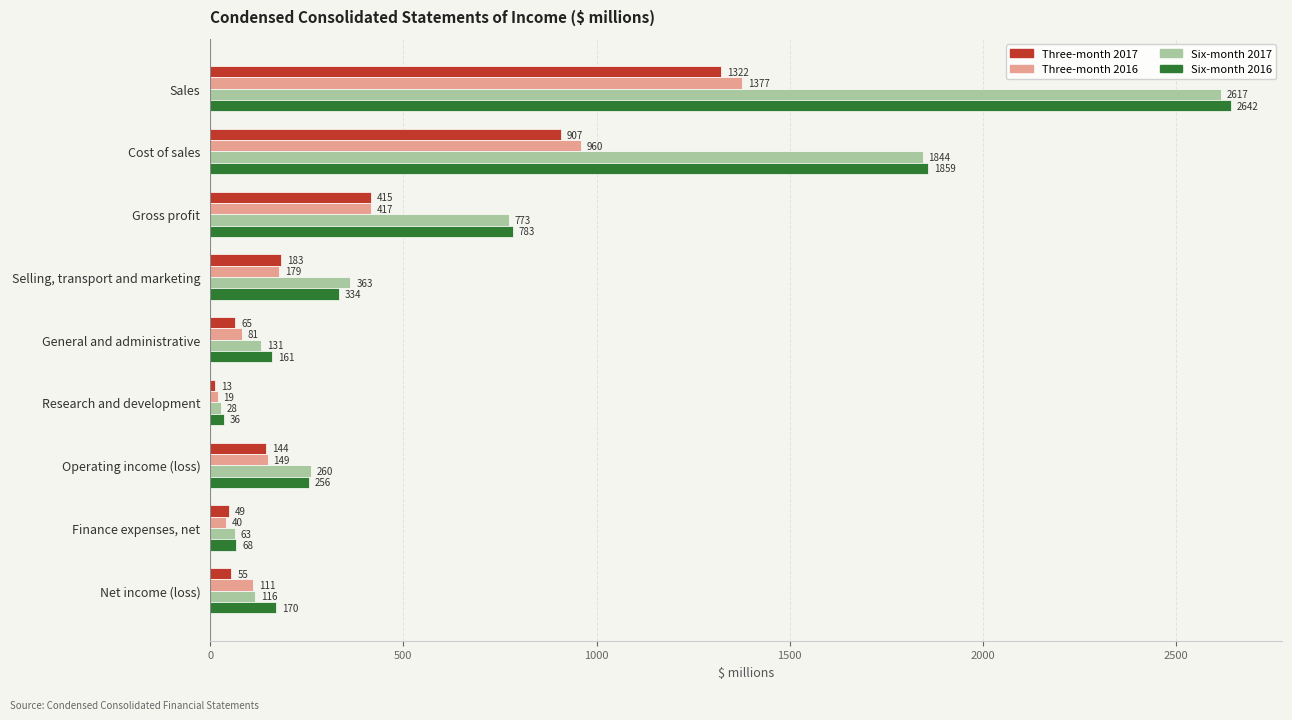

How many data points does each series have?

9